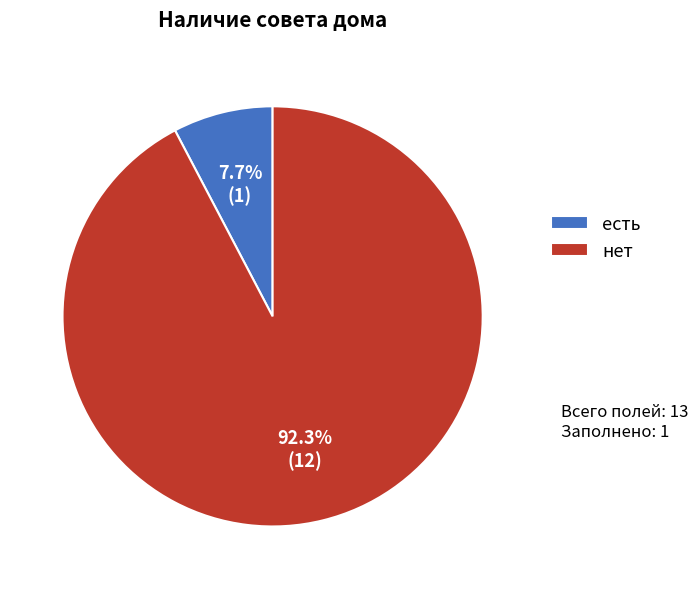

Which category has the biggest portion of the pie?

нет